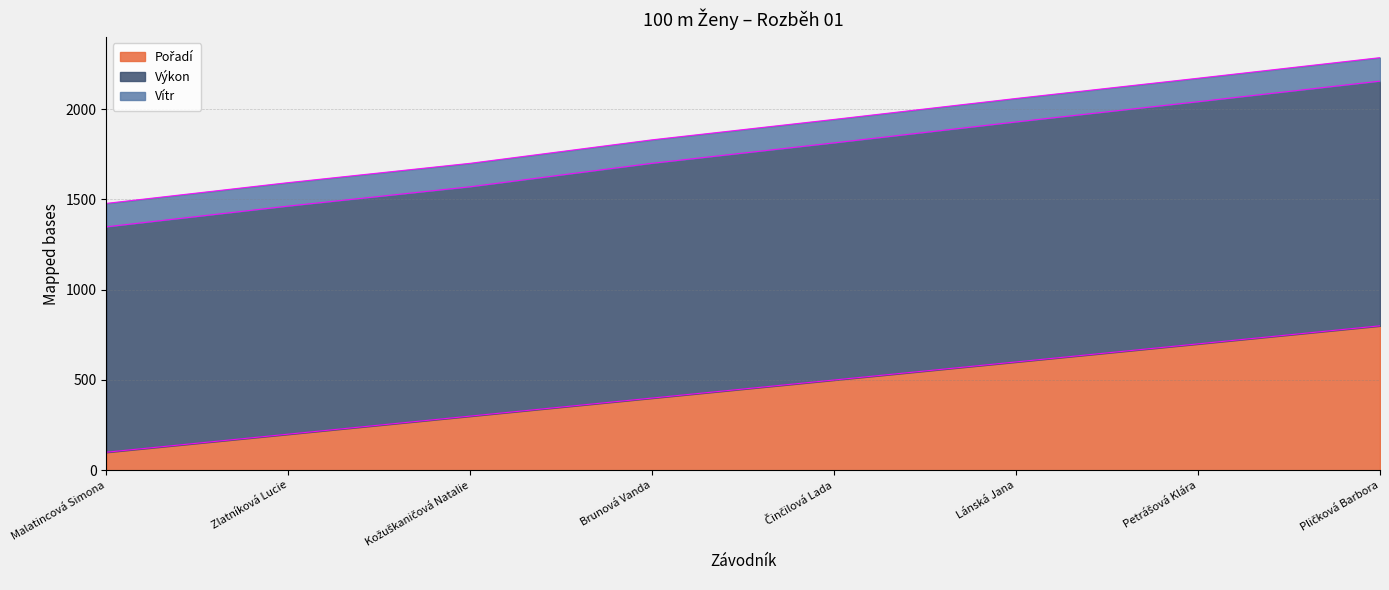

Count the Výkon values in the range 1570 to 2041.

5